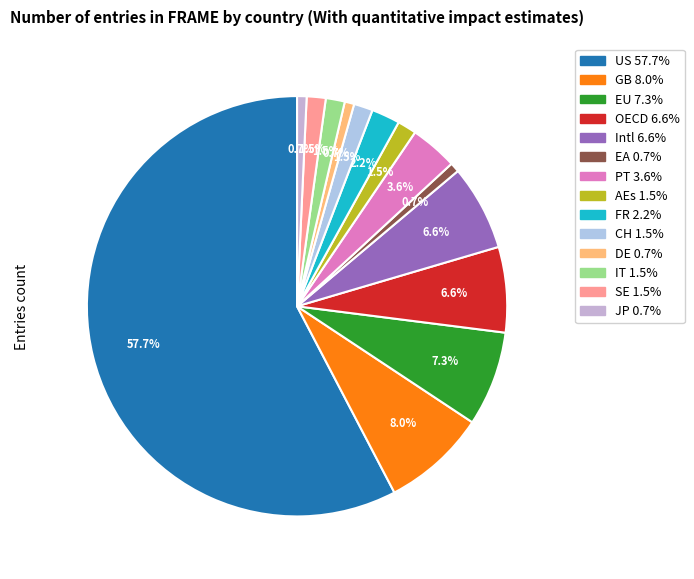

How many segments does this pie chart have?

14